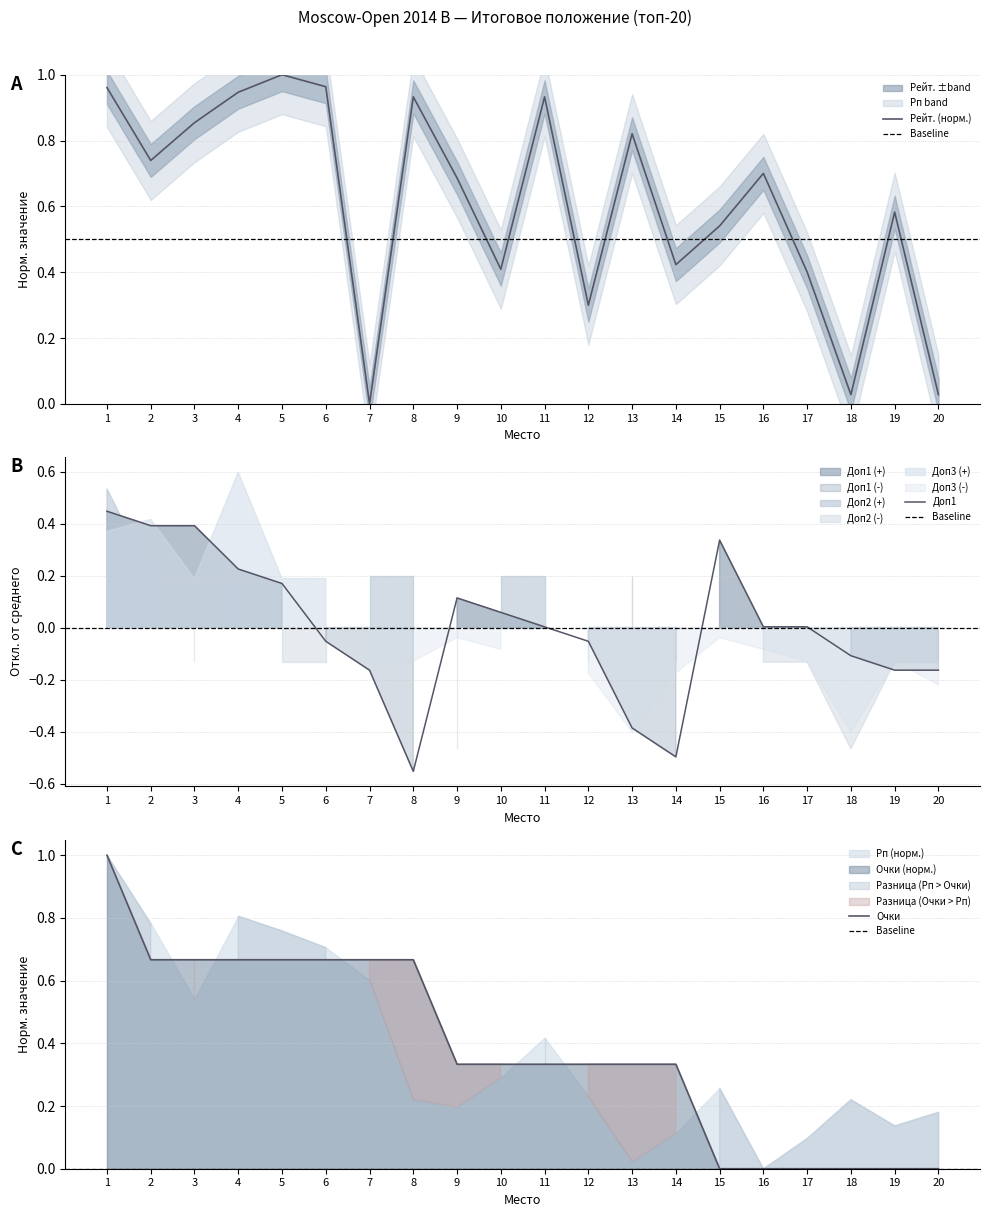

What is the spread (max minus min) of values at 11?

0.9